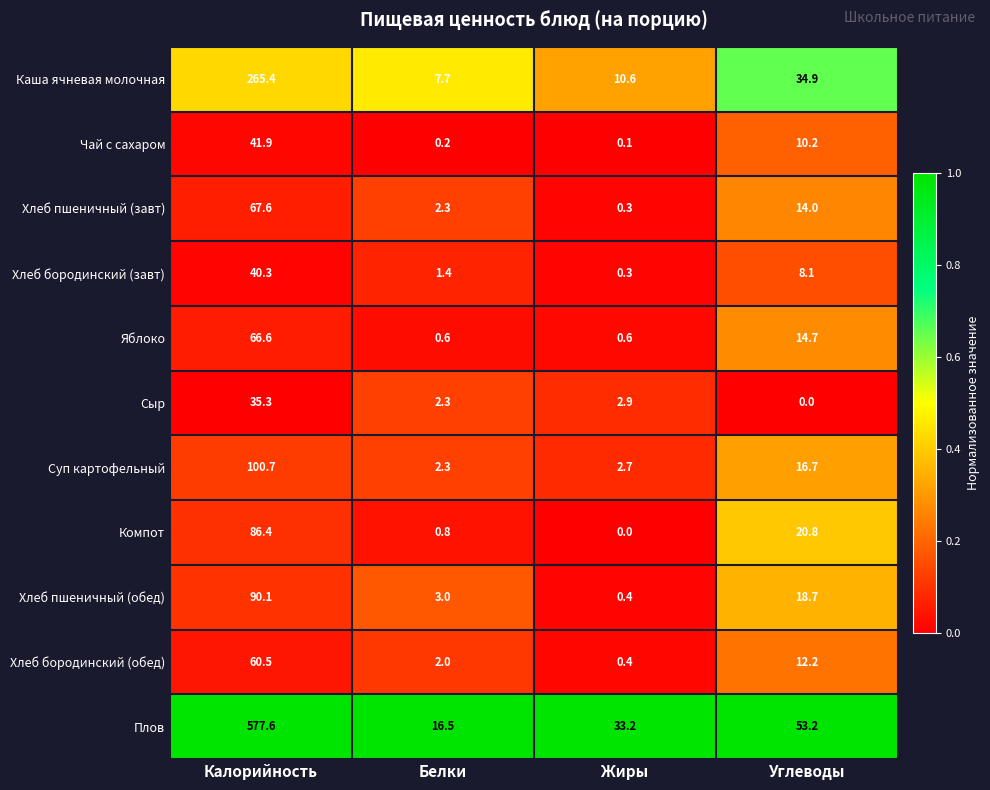

Which series has the largest total across all categories?

Плов